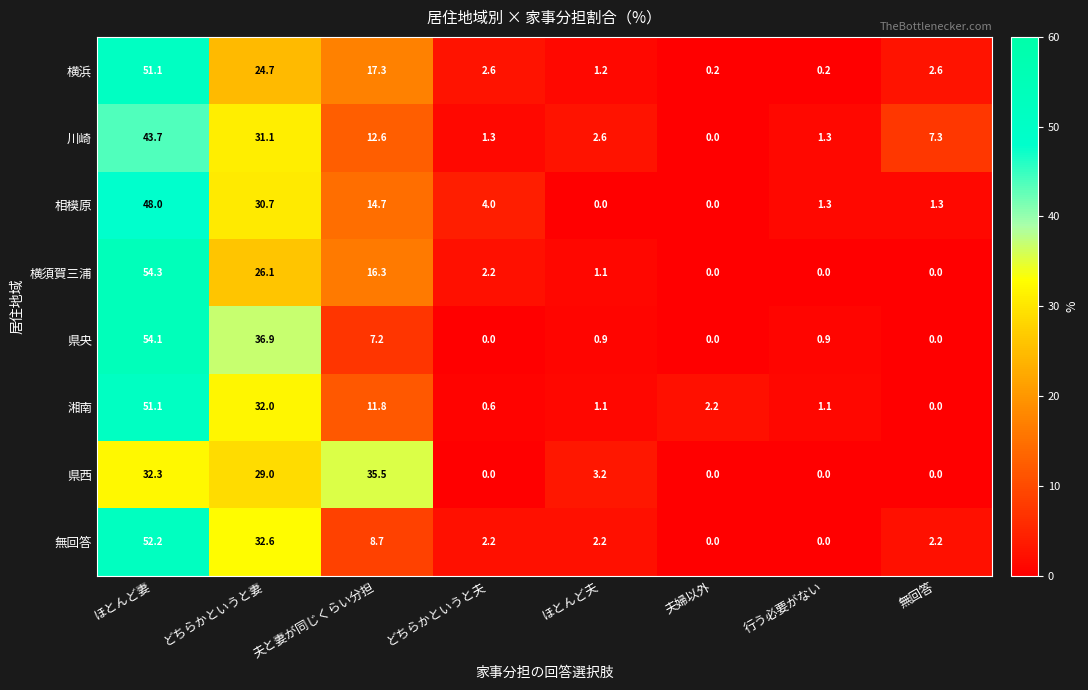

At which category does the chart reach its peak across all series?

ほとんど妻